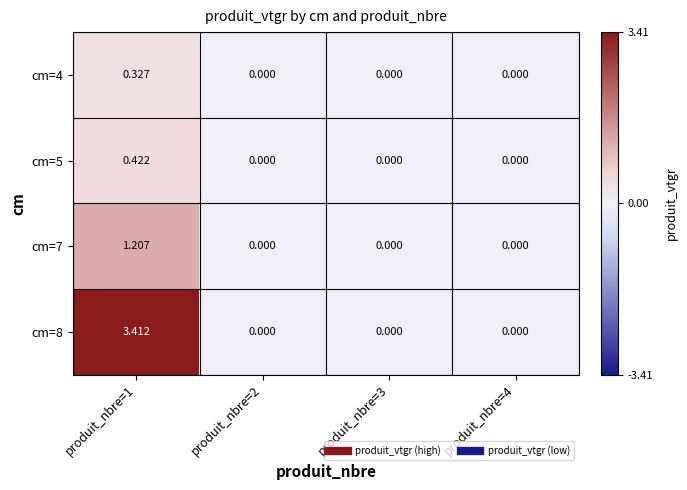

Which series has the widest spread of values?

cm=8